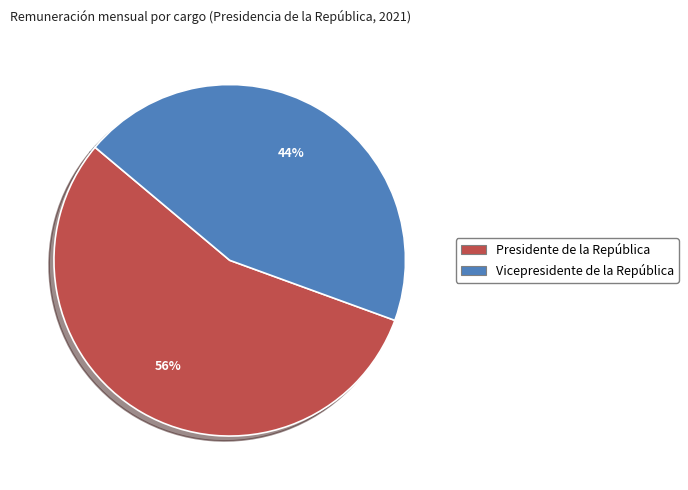

Rank the categories by value from highest to lowest.

Presidente de la República, Vicepresidente de la República